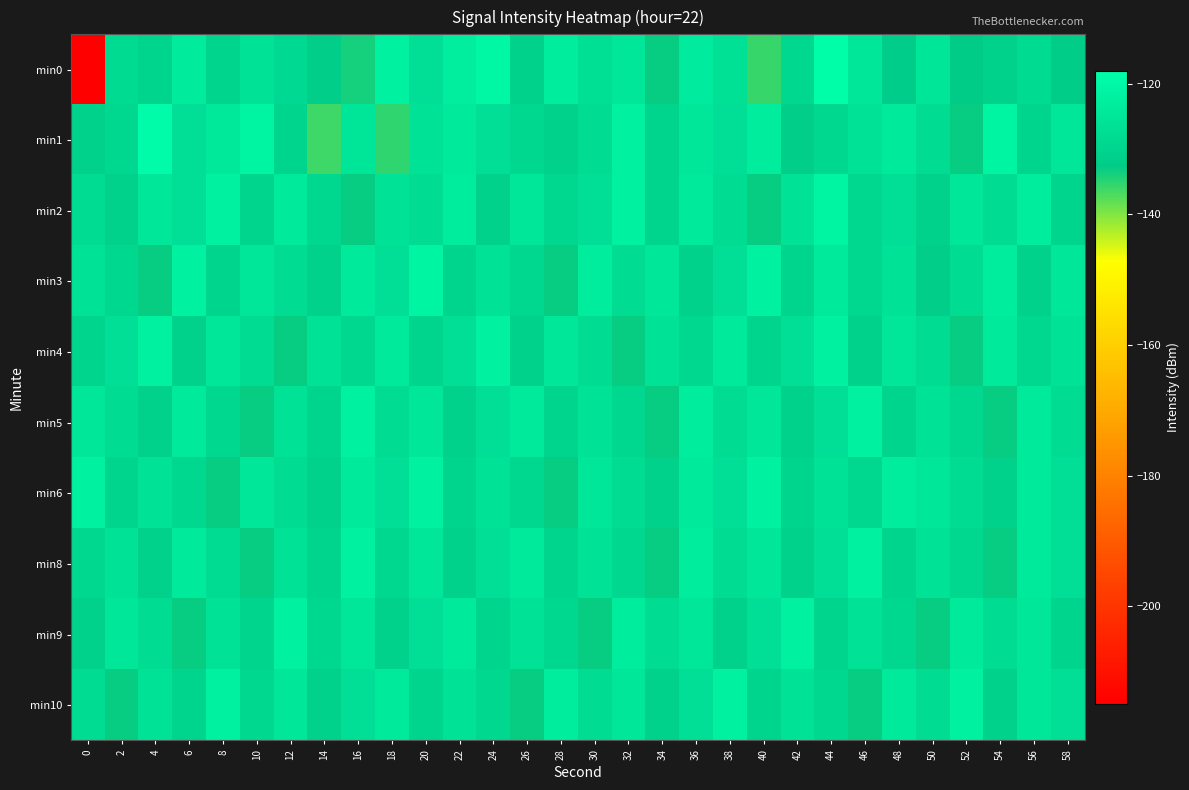

Reading right to left, extract all data points from this chart.

min0: 58=-132.2	56=-128.1	54=-131.1	52=-132.5	50=-125.1	48=-132.2	46=-124.7	44=-118.6	42=-129.3	40=-135.7	38=-126.4	36=-123.7	34=-133.1	32=-124.8	30=-126.9	28=-123.0	26=-130.8	24=-120.1	22=-122.8	20=-127.1	18=-122.1	16=-133.9	14=-132.0	12=-128.8	10=-126.0	8=-130.0	6=-123.8	4=-130.0	2=-128.3	0=-215.4
min1: 58=-125.0	56=-130.0	54=-121.0	52=-133.0	50=-128.0	48=-124.0	46=-126.0	44=-129.0	42=-132.0	40=-123.0	38=-127.0	36=-125.0	34=-130.0	32=-122.0	30=-128.0	28=-131.0	26=-129.0	24=-127.0	22=-124.0	20=-126.0	18=-135.4	16=-125.1	14=-136.0	12=-129.8	10=-120.8	8=-124.5	6=-126.9	4=-118.9	2=-129.2	0=-130.9
min2: 58=-130.0	56=-123.0	54=-128.0	52=-125.0	50=-131.0	48=-127.0	46=-129.0	44=-121.0	42=-126.0	40=-133.0	38=-128.0	36=-124.0	34=-130.0	32=-122.0	30=-127.0	28=-129.0	26=-125.0	24=-131.0	22=-123.0	20=-128.0	18=-126.0	16=-133.0	14=-129.0	12=-124.0	10=-130.0	8=-122.0	6=-127.0	4=-125.0	2=-131.0	0=-128.0
min3: 58=-125.0	56=-131.0	54=-123.0	52=-128.0	50=-132.0	48=-126.0	46=-129.0	44=-124.0	42=-130.0	40=-122.0	38=-127.0	36=-131.0	34=-125.0	32=-128.0	30=-123.0	28=-133.0	26=-129.0	24=-126.0	22=-130.0	20=-121.0	18=-127.0	16=-124.0	14=-131.0	12=-128.0	10=-125.0	8=-130.0	6=-122.0	4=-133.0	2=-129.0	0=-126.0
min4: 58=-126.0	56=-129.0	54=-124.0	52=-133.0	50=-128.0	48=-125.0	46=-131.0	44=-122.0	42=-127.0	40=-130.0	38=-124.0	36=-129.0	34=-126.0	32=-133.0	30=-128.0	28=-125.0	26=-131.0	24=-122.0	22=-127.0	20=-130.0	18=-124.0	16=-129.0	14=-126.0	12=-133.0	10=-128.0	8=-125.0	6=-131.0	4=-122.0	2=-127.0	0=-130.0
min5: 58=-128.0	56=-124.0	54=-133.0	52=-129.0	50=-126.0	48=-130.0	46=-122.0	44=-127.0	42=-131.0	40=-125.0	38=-128.0	36=-123.0	34=-133.0	32=-129.0	30=-126.0	28=-130.0	26=-124.0	24=-127.0	22=-131.0	20=-125.0	18=-128.0	16=-122.0	14=-130.0	12=-126.0	10=-133.0	8=-129.0	6=-124.0	4=-131.0	2=-128.0	0=-125.0
min6: 58=-127.0	56=-124.0	54=-131.0	52=-128.0	50=-125.0	48=-123.0	46=-129.0	44=-126.0	42=-130.0	40=-122.0	38=-127.0	36=-124.0	34=-131.0	32=-128.0	30=-125.0	28=-133.0	26=-129.0	24=-126.0	22=-130.0	20=-122.0	18=-127.0	16=-124.0	14=-131.0	12=-128.0	10=-125.0	8=-133.0	6=-129.0	4=-126.0	2=-130.0	0=-122.0
min8: 58=-127.0	56=-124.0	54=-133.0	52=-129.0	50=-126.0	48=-130.0	46=-122.0	44=-127.0	42=-131.0	40=-125.0	38=-128.0	36=-123.0	34=-133.0	32=-129.0	30=-126.0	28=-130.0	26=-124.0	24=-127.0	22=-131.0	20=-125.0	18=-129.0	16=-122.0	14=-130.0	12=-126.0	10=-133.0	8=-128.0	6=-124.0	4=-131.0	2=-126.0	0=-129.0
min9: 58=-130.0	56=-125.0	54=-128.0	52=-124.0	50=-133.0	48=-129.0	46=-126.0	44=-130.0	42=-122.0	40=-127.0	38=-131.0	36=-125.0	34=-128.0	32=-123.0	30=-133.0	28=-129.0	26=-126.0	24=-130.0	22=-124.0	20=-127.0	18=-131.0	16=-125.0	14=-129.0	12=-122.0	10=-130.0	8=-126.0	6=-133.0	4=-128.0	2=-125.0	0=-131.0
min10: 58=-127.0	56=-125.0	54=-131.0	52=-122.0	50=-128.0	48=-124.0	46=-133.0	44=-129.0	42=-126.0	40=-130.0	38=-122.0	36=-127.0	34=-131.0	32=-125.0	30=-128.0	28=-123.0	26=-133.0	24=-129.0	22=-126.0	20=-130.0	18=-124.0	16=-127.0	14=-131.0	12=-125.0	10=-129.0	8=-122.0	6=-130.0	4=-126.0	2=-133.0	0=-128.0